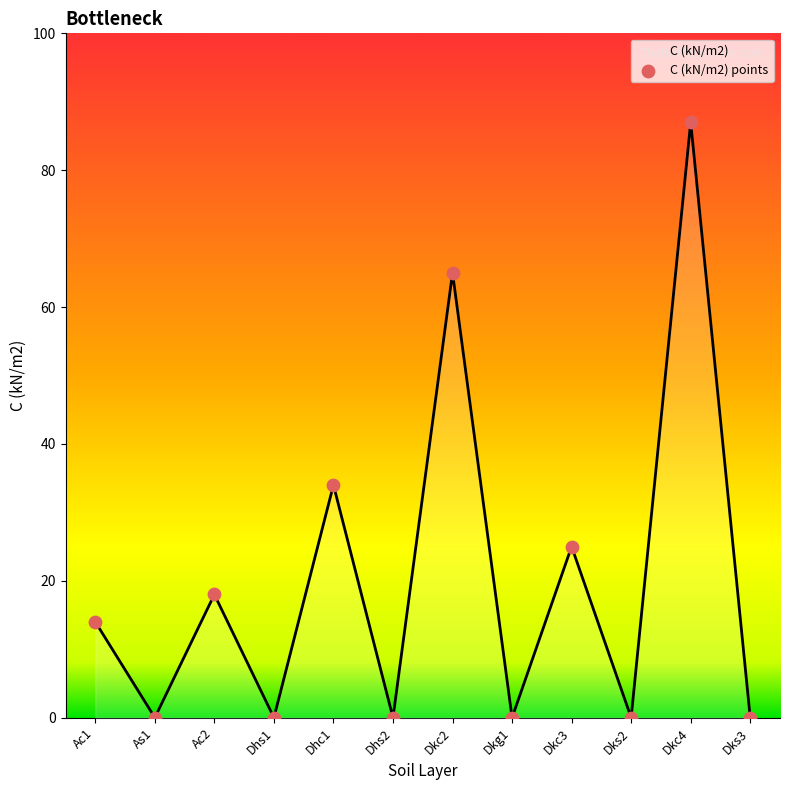

Between Dkc2 and Dkc4, which is larger?

Dkc4